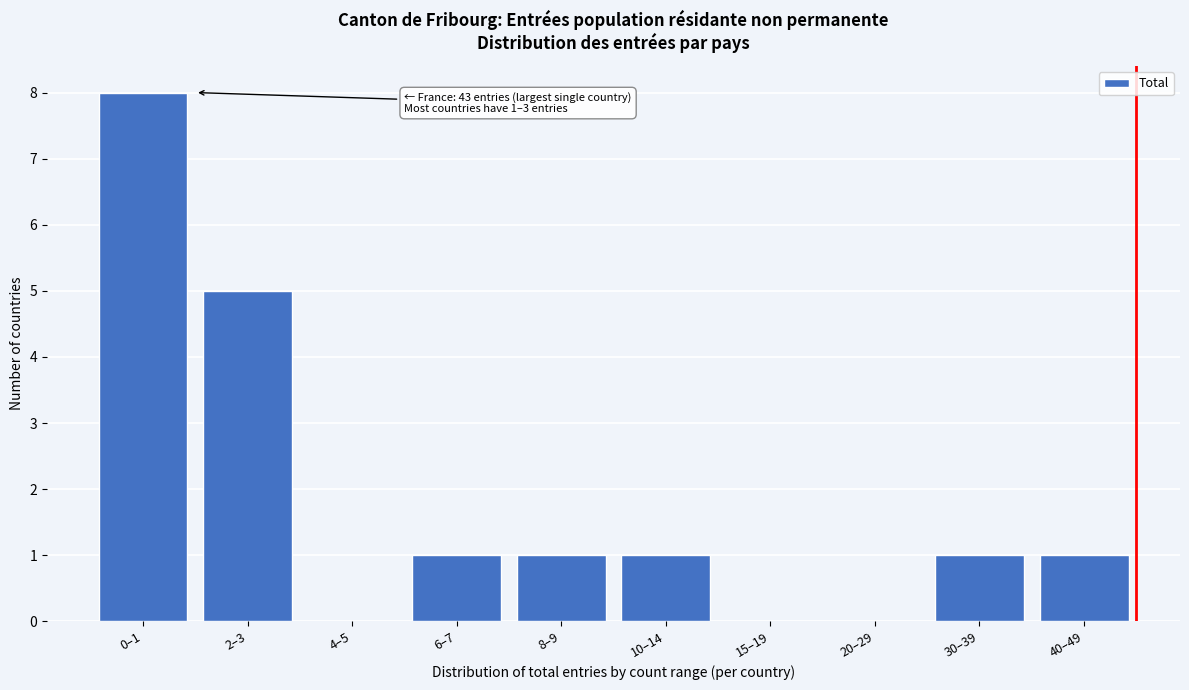

Reading left to right, what are all the values shown in this chart?

0–1=8	2–3=5	4–5=0	6–7=1	8–9=1	10–14=1	15–19=0	20–29=0	30–39=1	40–49=1